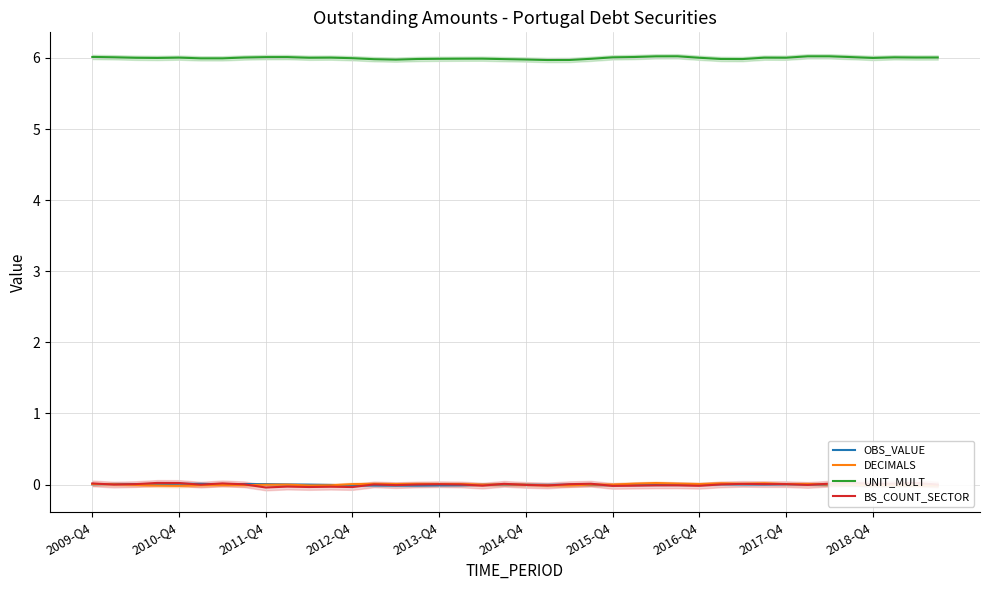

The value of BS_COUNT_SECTOR at 13 is 0.0. True or false?

False